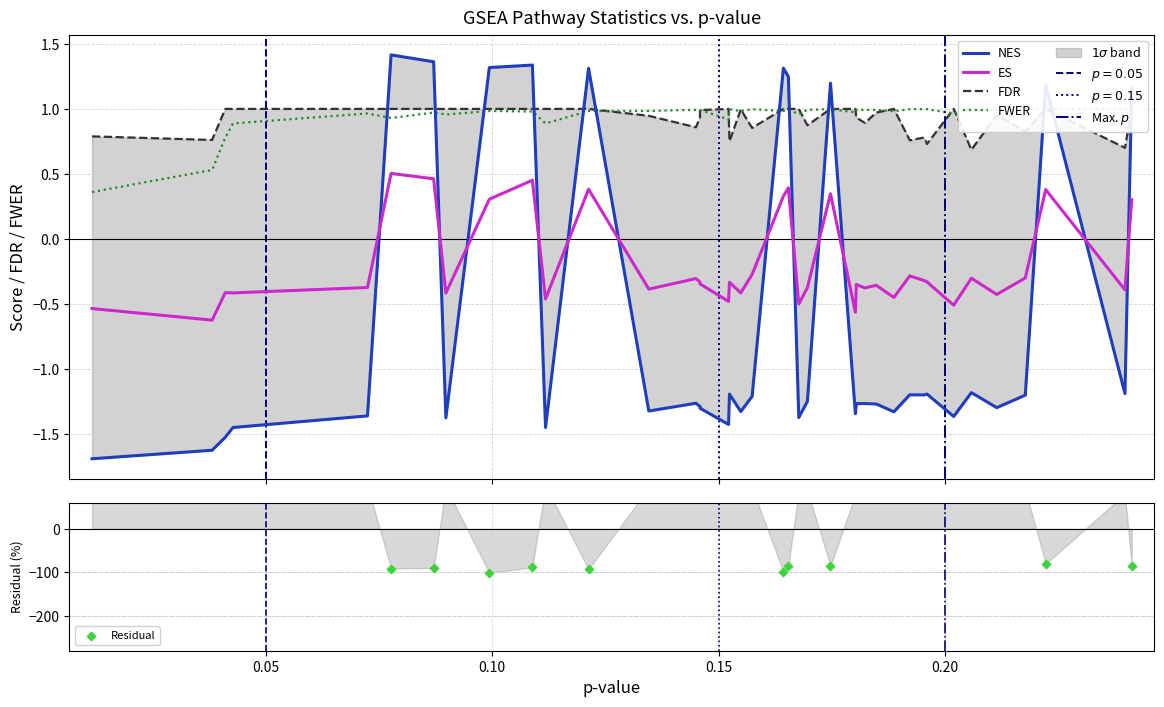

At how many categories does at least one series exceed 0?

40